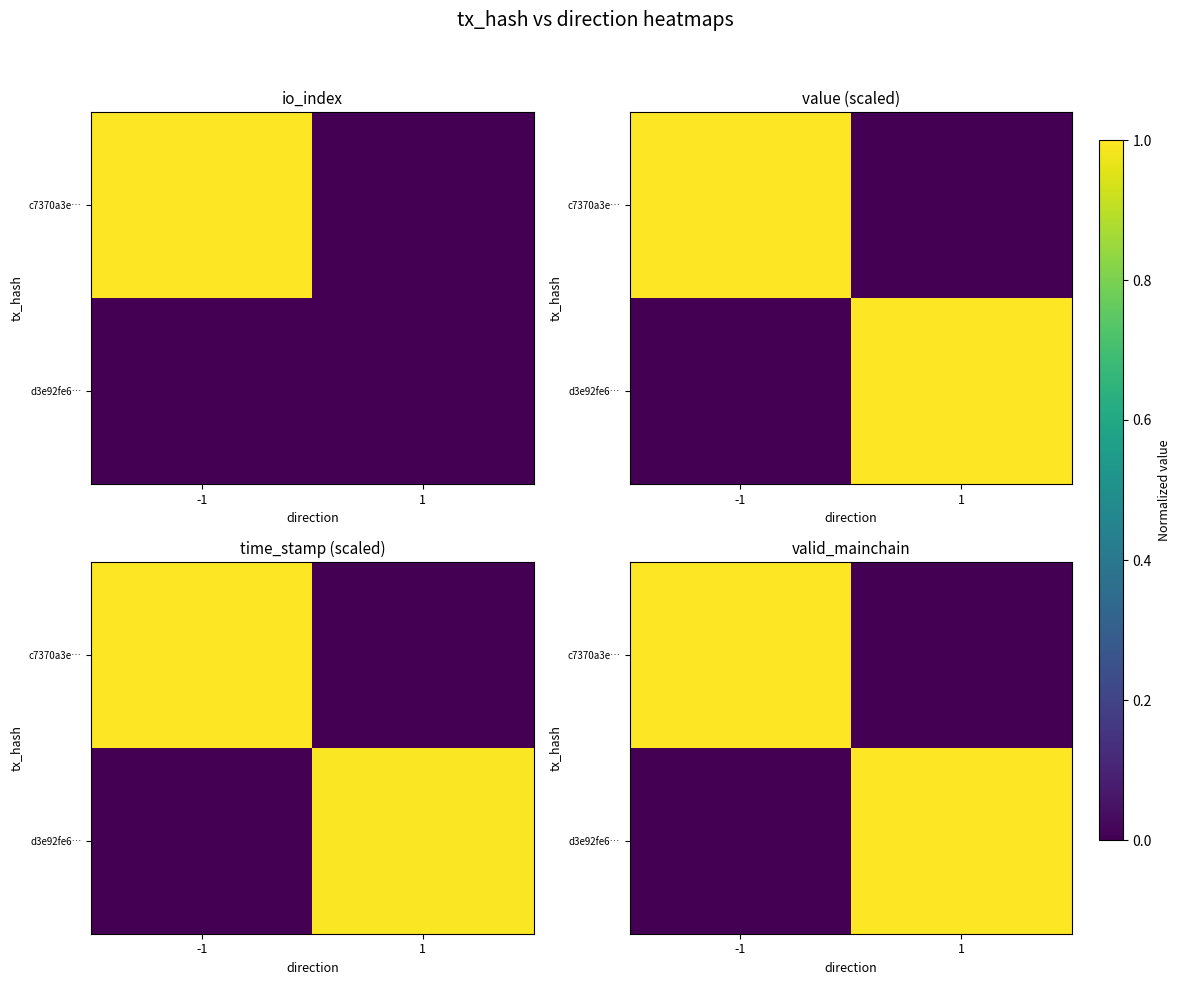

What is the total value across all series at 1?

1